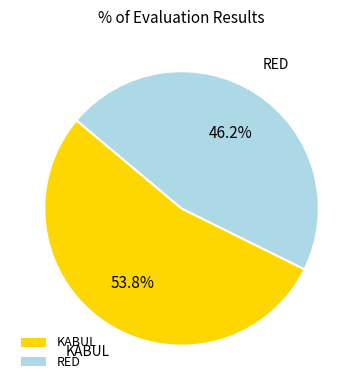

What percentage is the RED slice, to the nearest percent?

46%